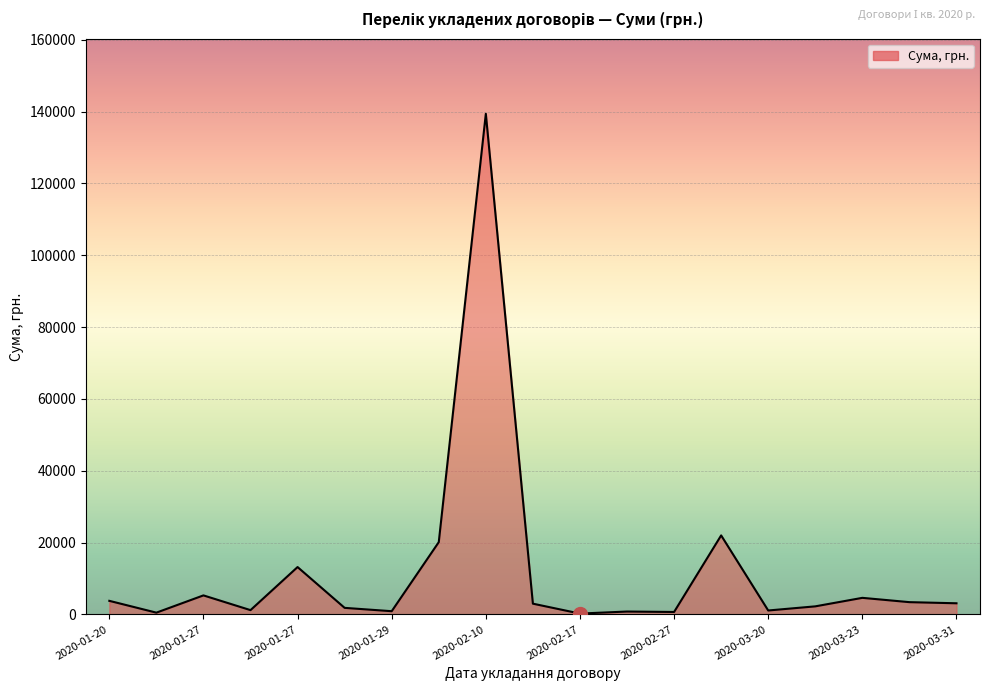

What is the difference between the maximum and minimum values?

139131.0